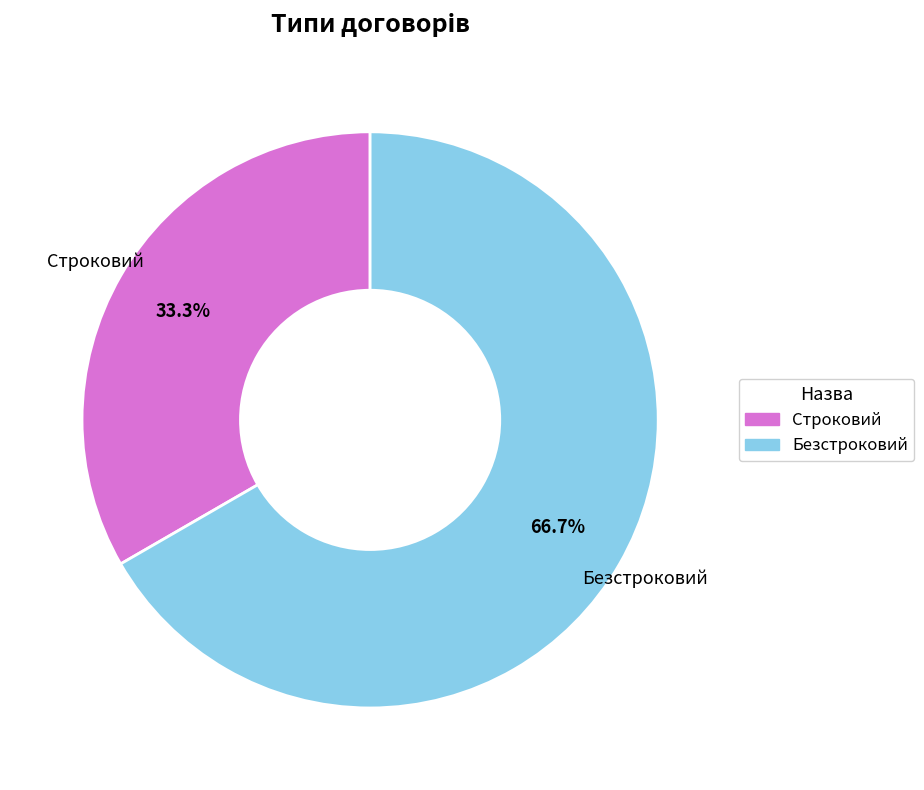

To the nearest percent, what is the average slice percentage?

50%